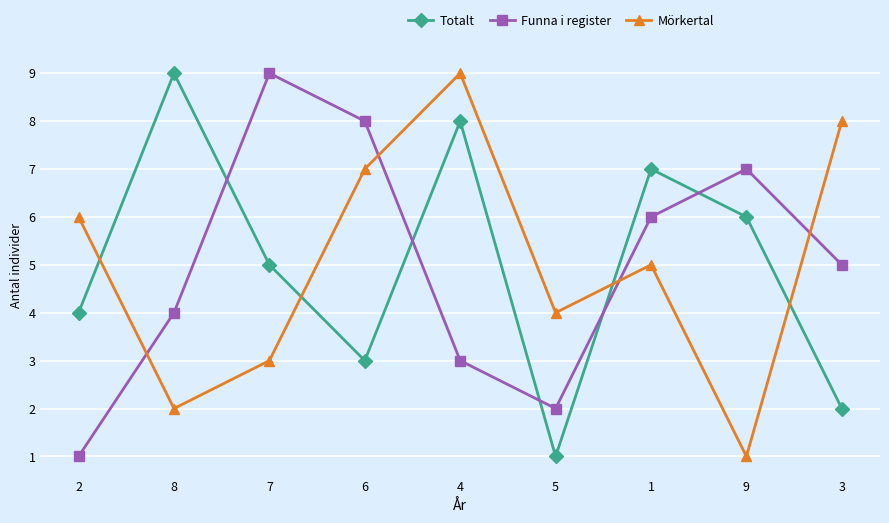

Which series changed the most between 6 and 9?

Mörkertal